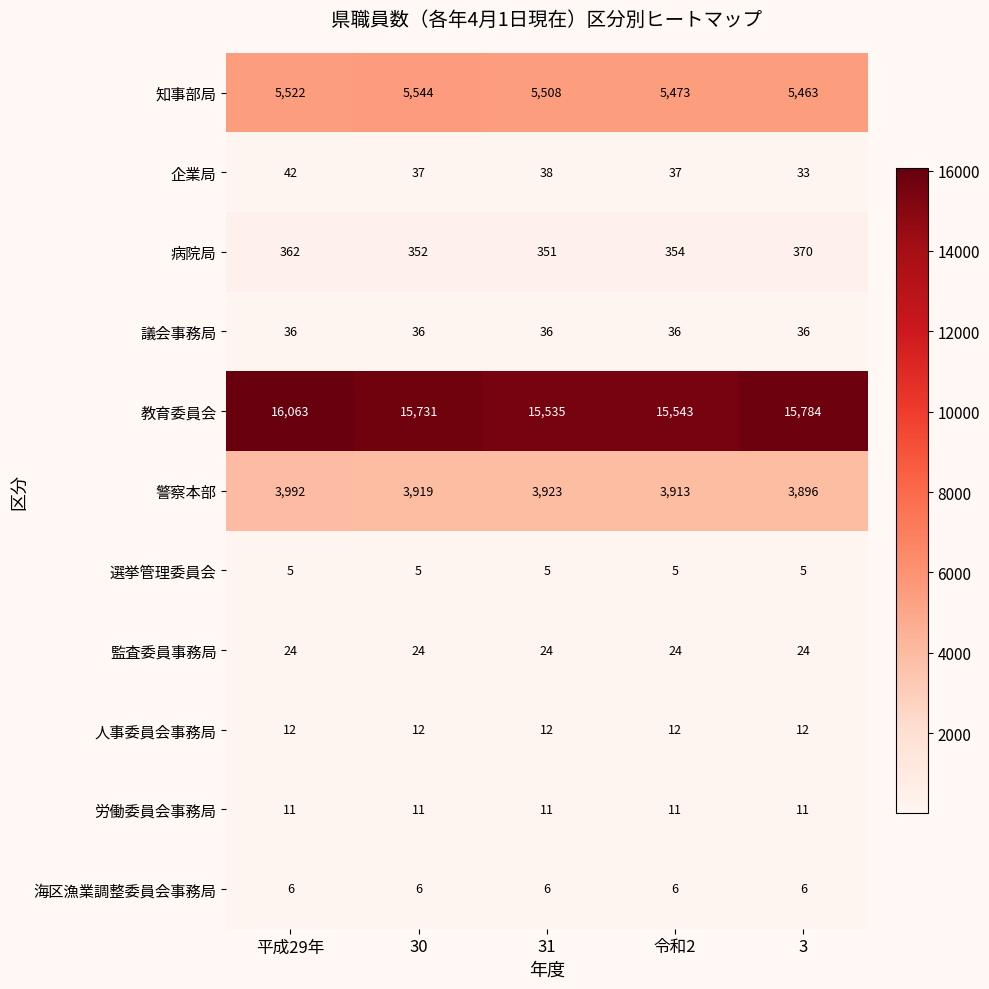

What is the maximum value shown in the chart?

16063